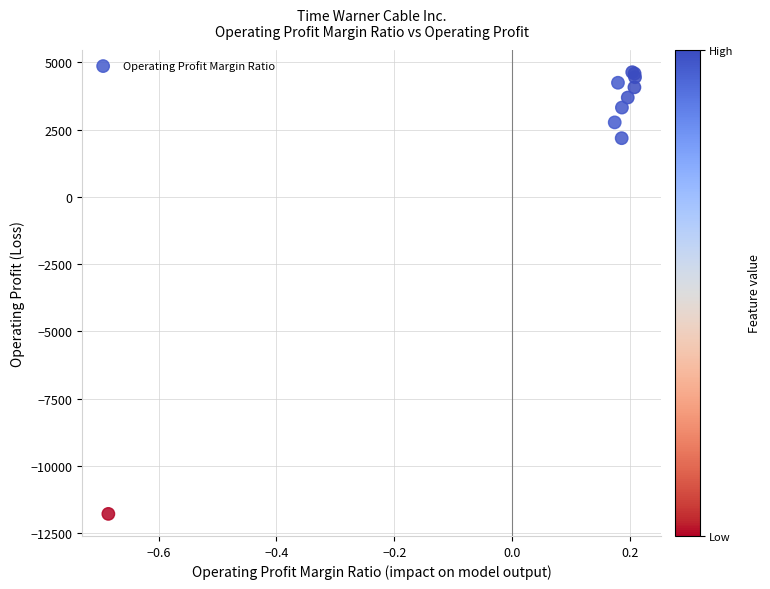

What Y value in the scatter plot is closest to -3575?

2179